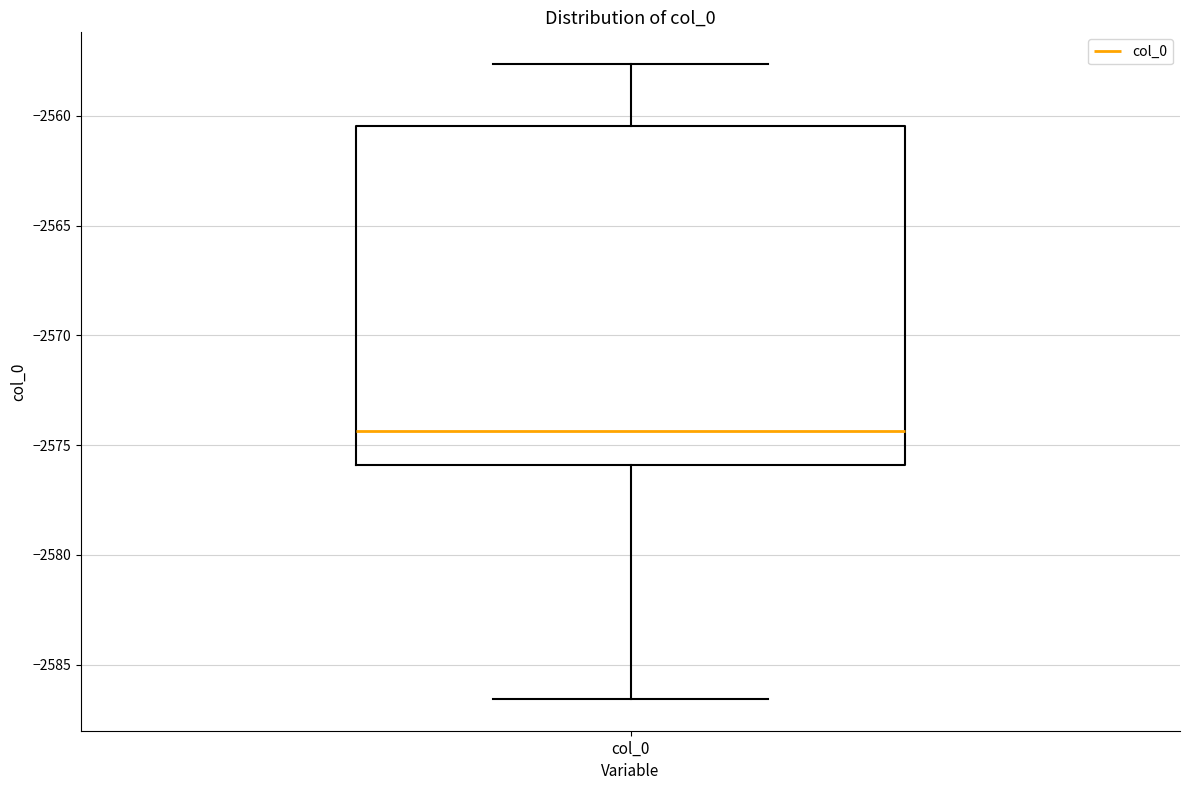

Where is the upper edge of the box for col_0 on the y-axis? The values are not printed on the chart, so give them approximately, as read against the axis.

-2560.5